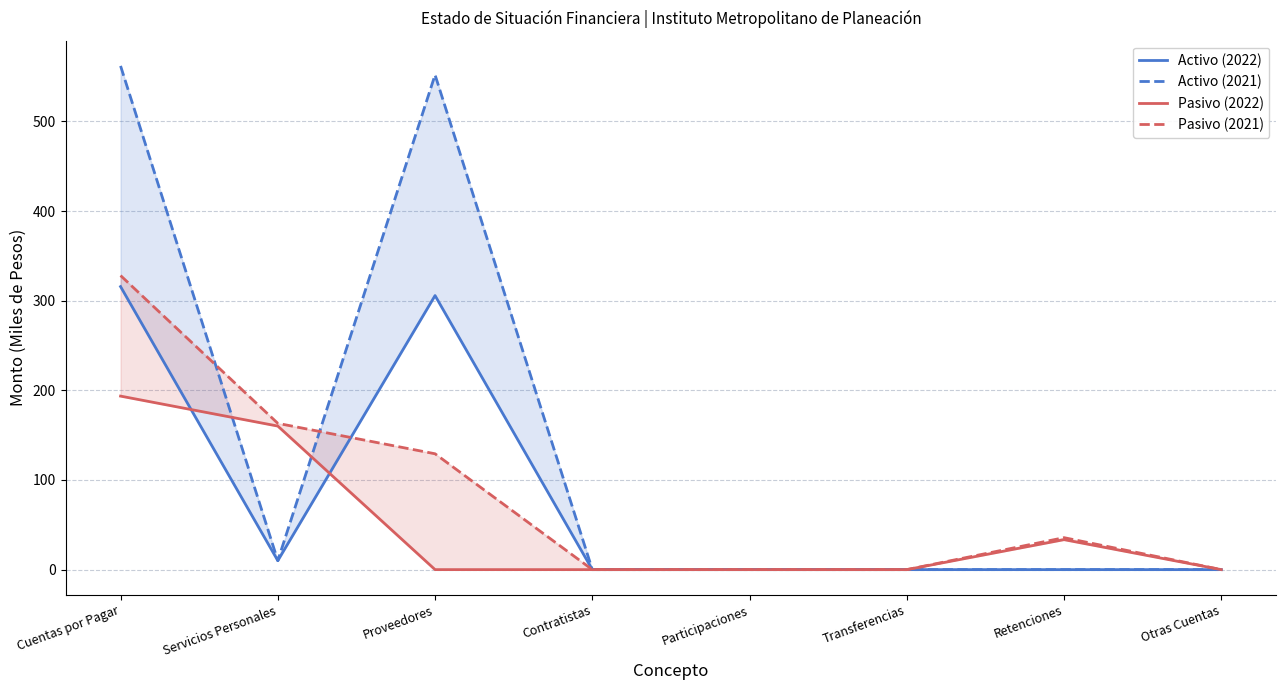

What is the sum of all Activo (2021) values?

1123.8